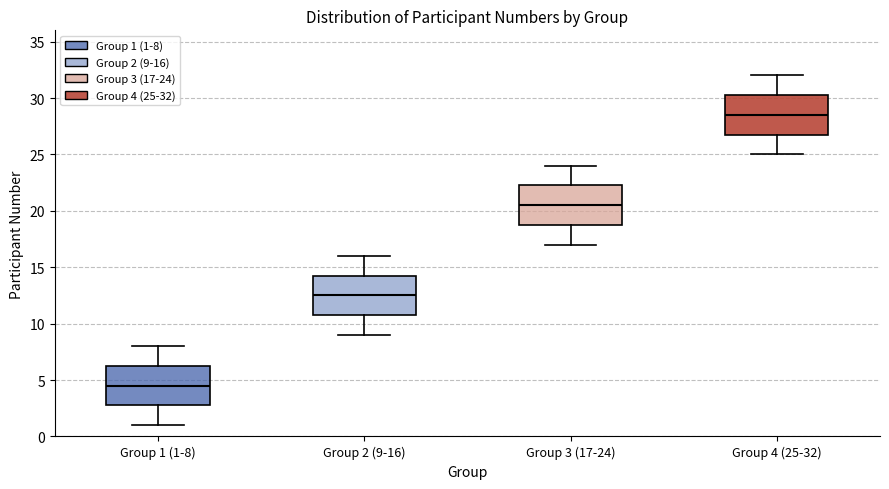

Reading left to right, read every box against the y-axis: the position of its median line, the range the box covers, and the ends of its whiskers. The values are not printed on the chart, so give them approximately, as read against the axis.

Group 1 (1-8): median 4.5, box 3.0 to 6.5, whiskers 1.0 to 8.0
Group 2 (9-16): median 12.5, box 11.0 to 14.5, whiskers 9.0 to 16.0
Group 3 (17-24): median 20.5, box 19.0 to 22.5, whiskers 17.0 to 24.0
Group 4 (25-32): median 28.5, box 27.0 to 30.5, whiskers 25.0 to 32.0